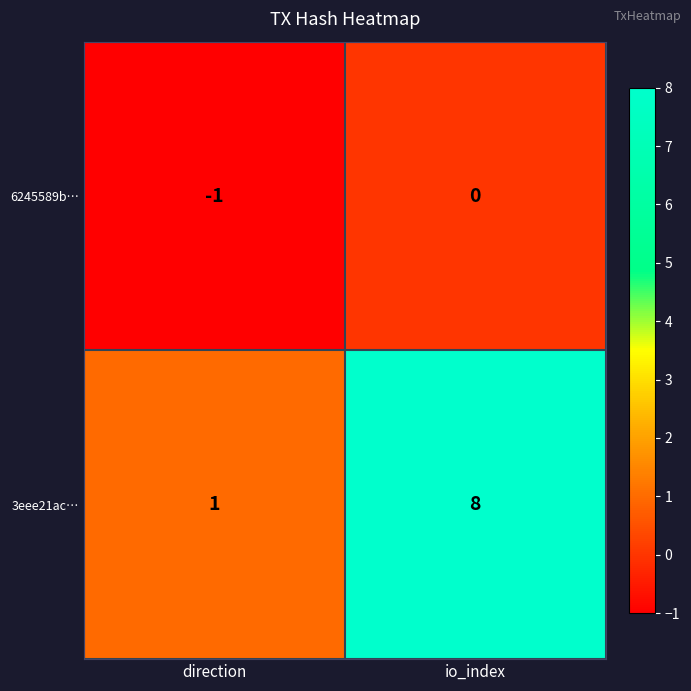

What is the sum of the 3eee21ac… values at direction and io_index?

9